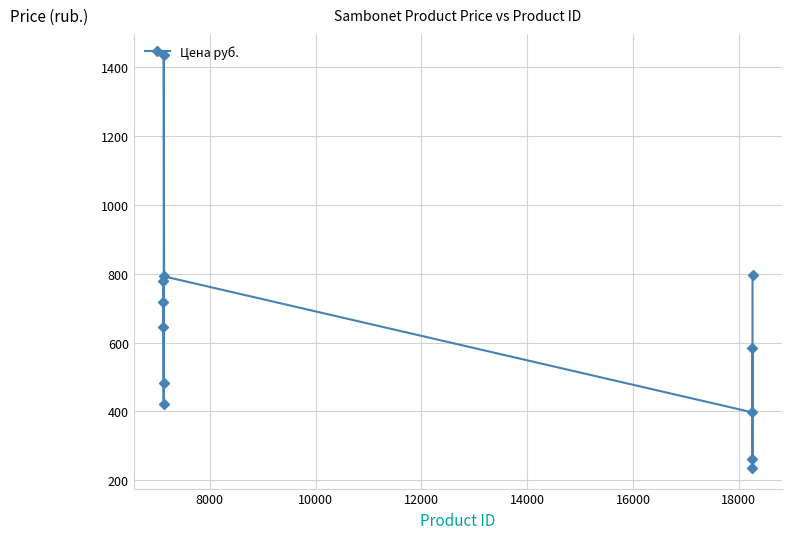

True or false: the data has more than 2 interior local peaks.

True